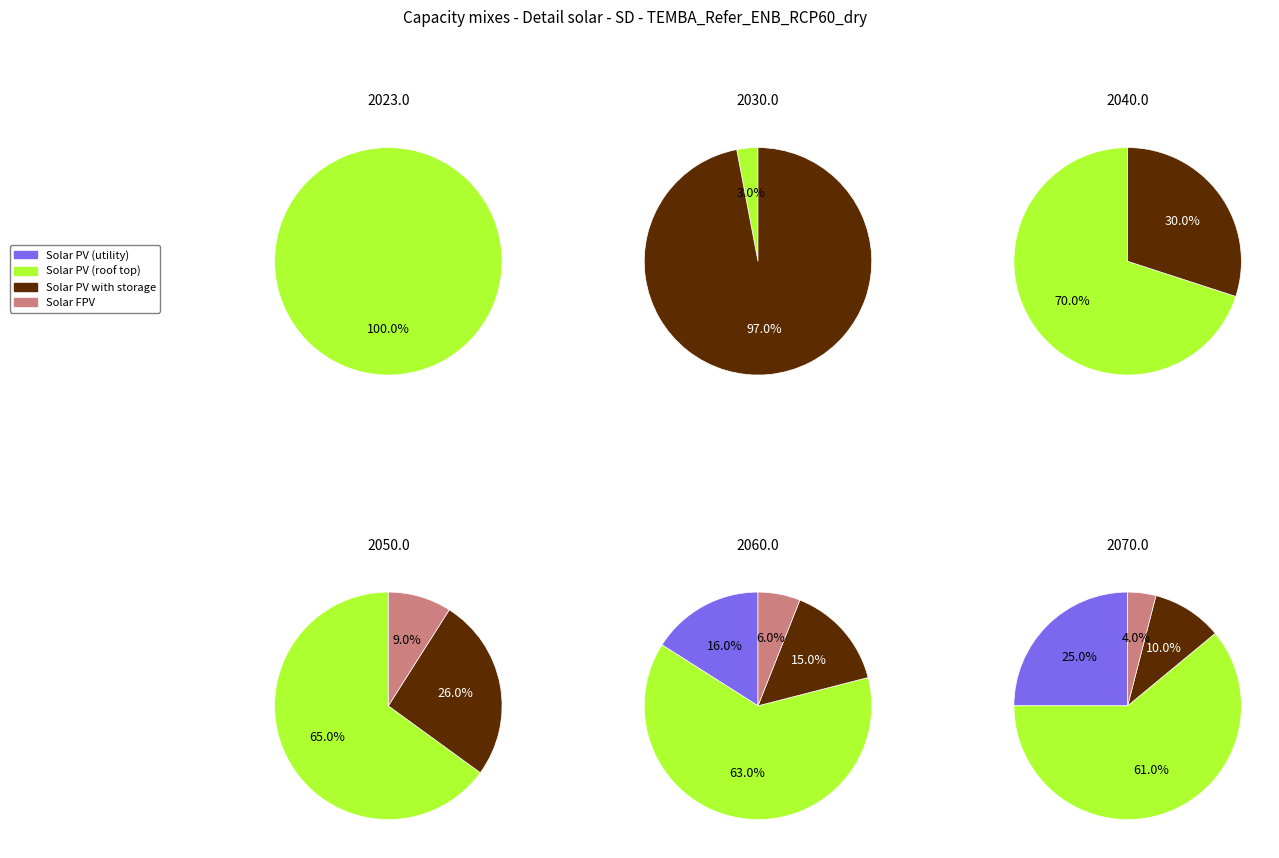

Combined, do 3 and 4 account for over 50%?

No